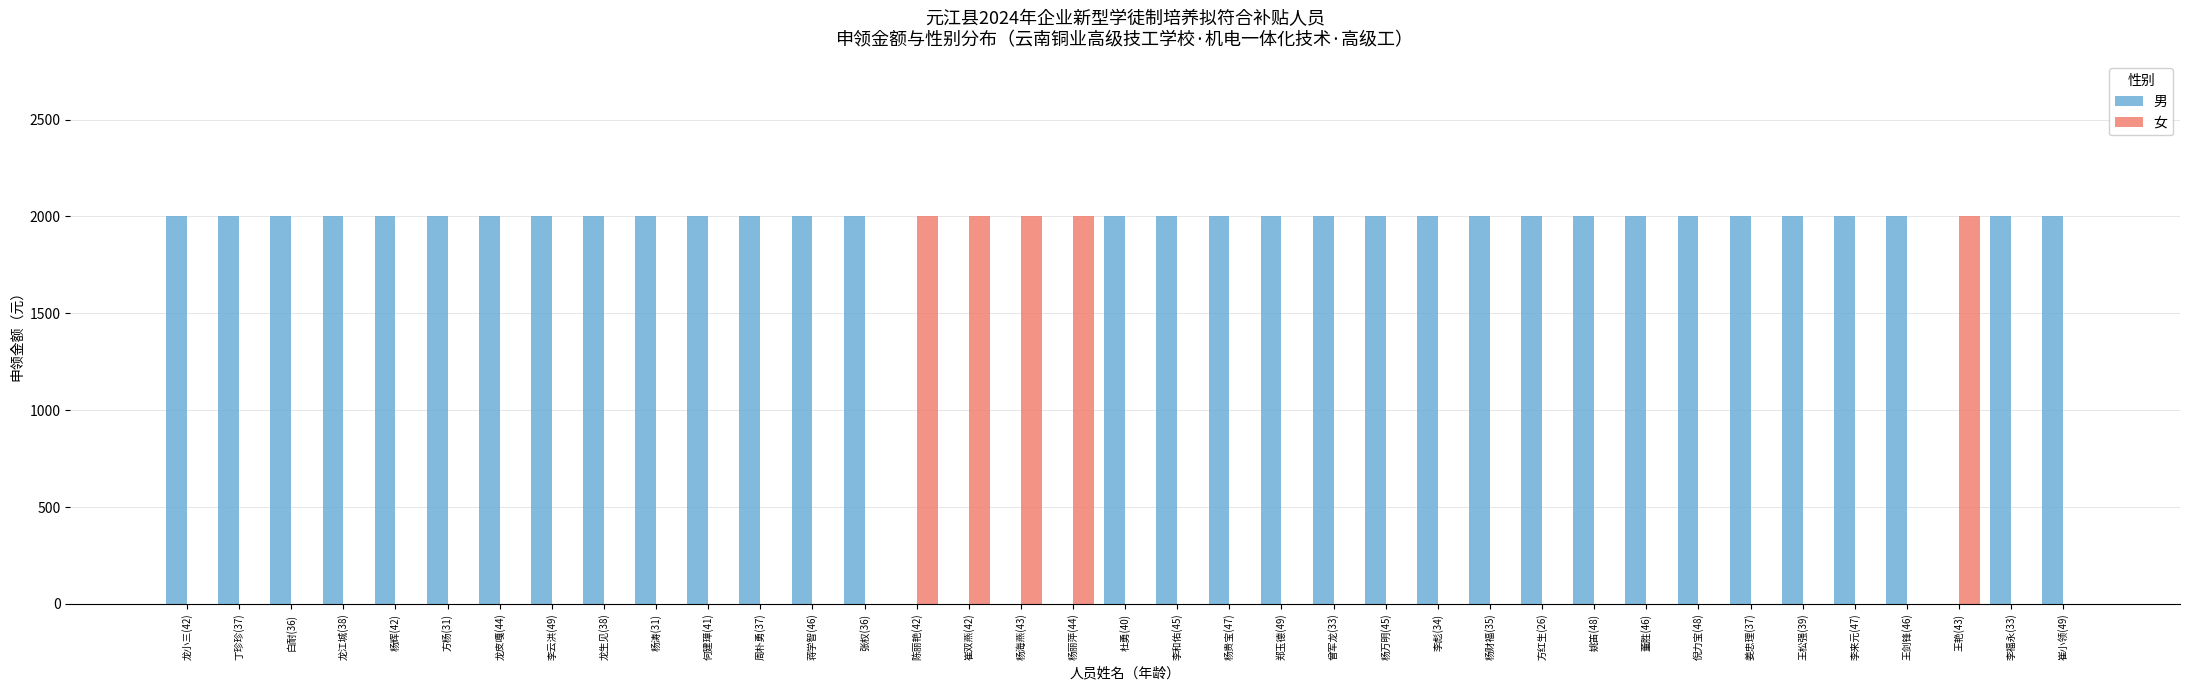

Which series has the largest total across all categories?

男